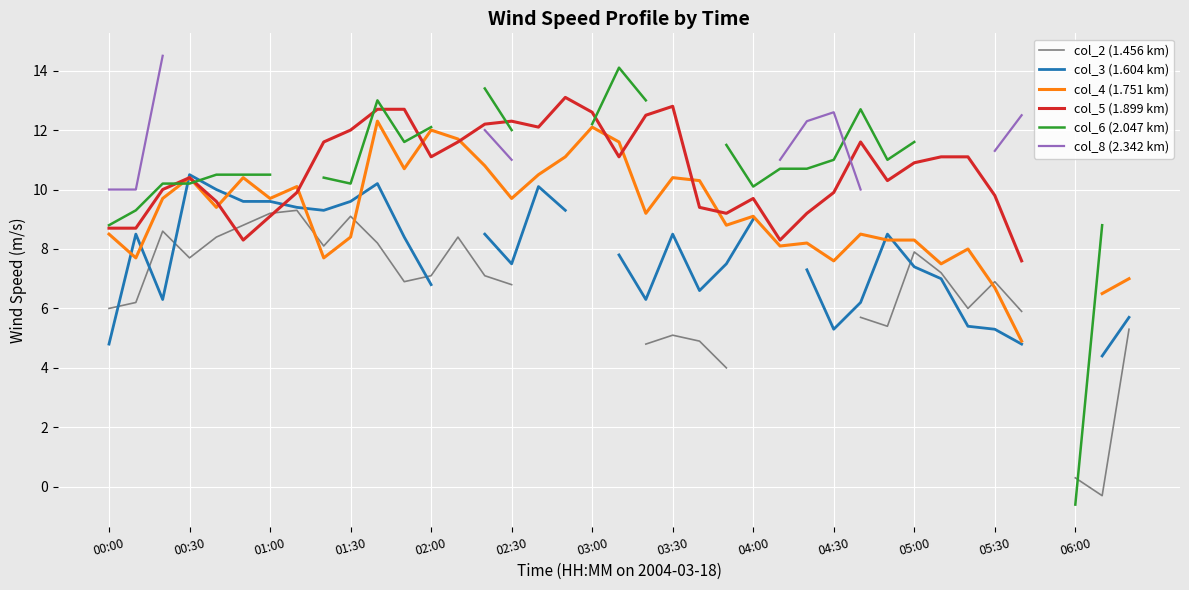

How many times do col_3 (1.604 km) and col_6 (2.047 km) cross each other?

2